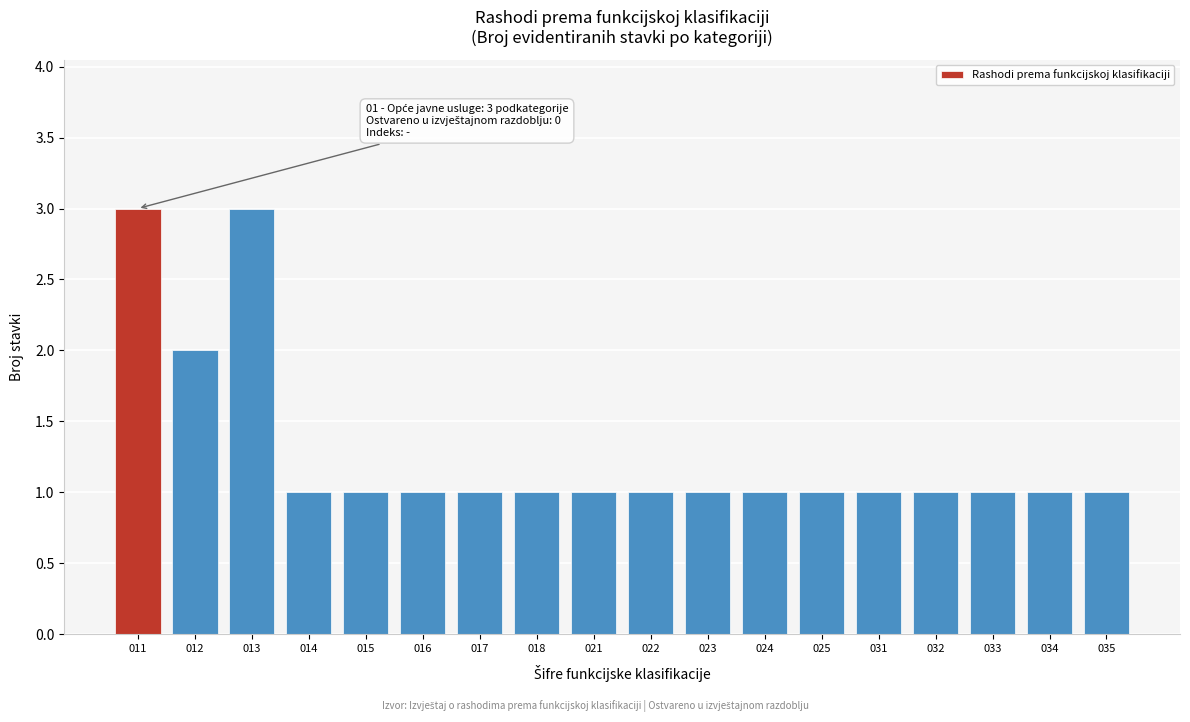

Reading left to right, list all the values displayed in this chart.

3	2	3	1	1	1	1	1	1	1	1	1	1	1	1	1	1	1